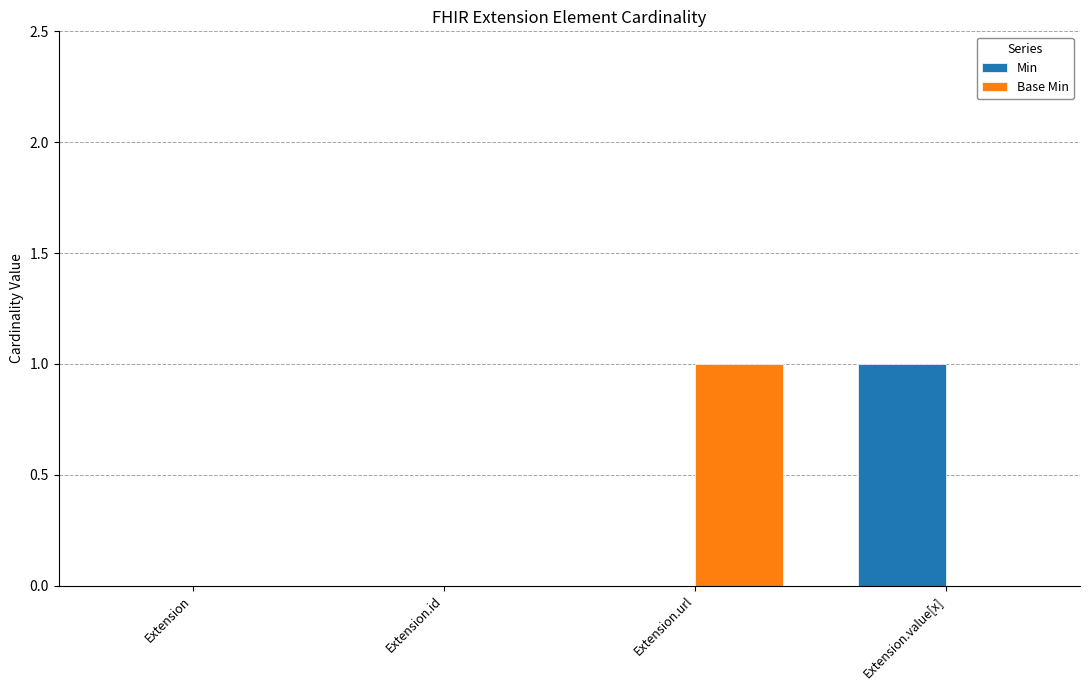

Which category has the highest value in the Min series?

Extension.value[x]